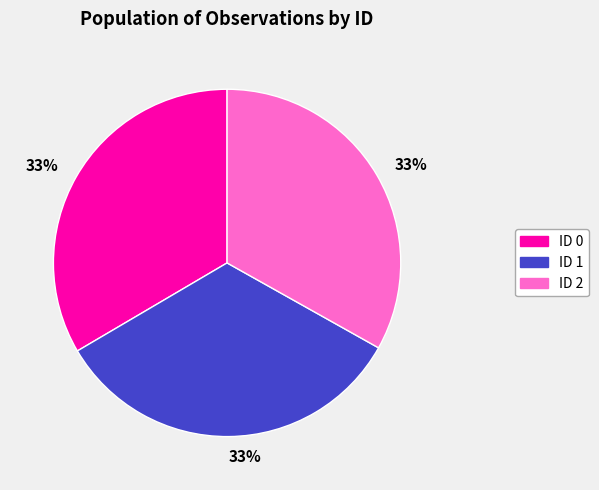

Count the number of slices in the pie.

3